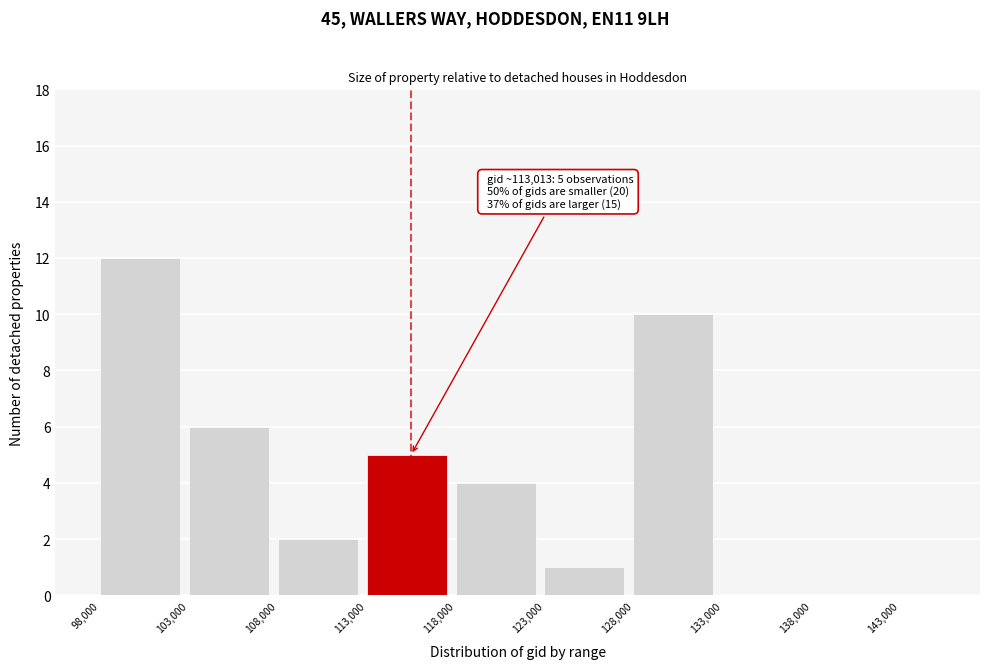

Over which range of the x-axis is the bar tallest?

98000 to 103000